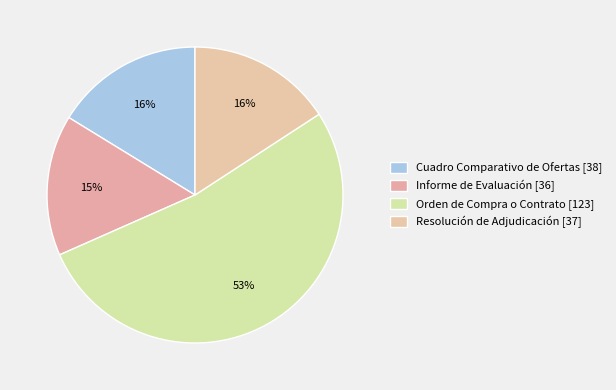

Which has a higher value, Orden de Compra o Contrato or Informe de Evaluación?

Orden de Compra o Contrato